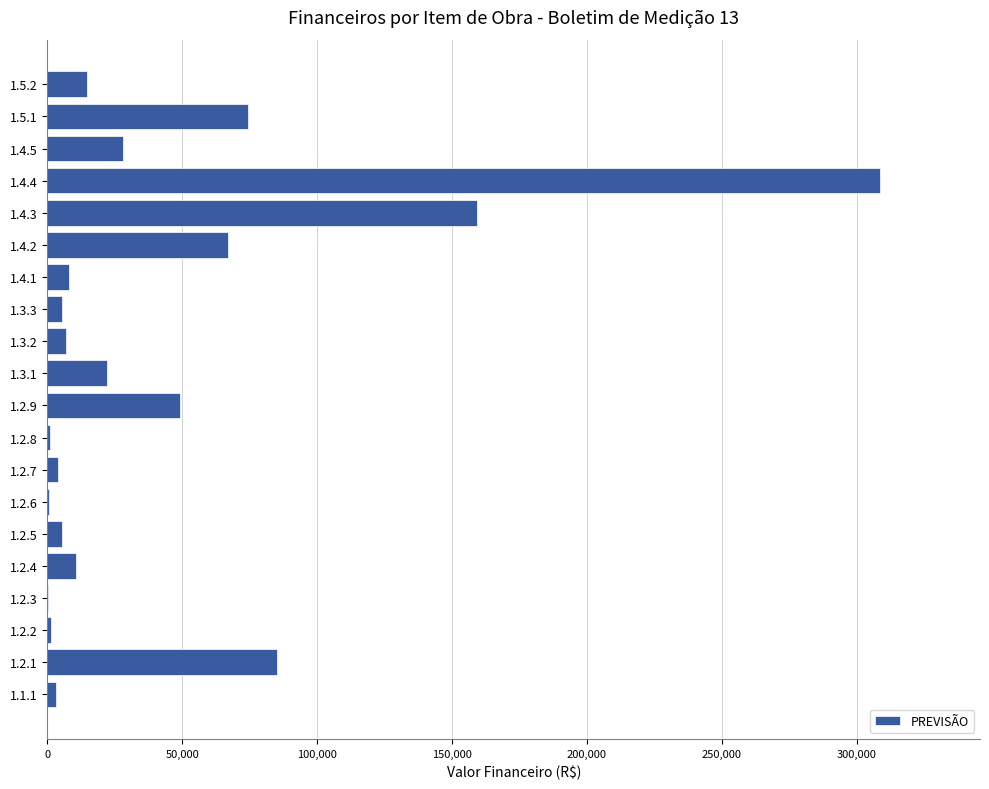

What is the sum of the values at 1.5.2 and 1.5.1?

89328.5